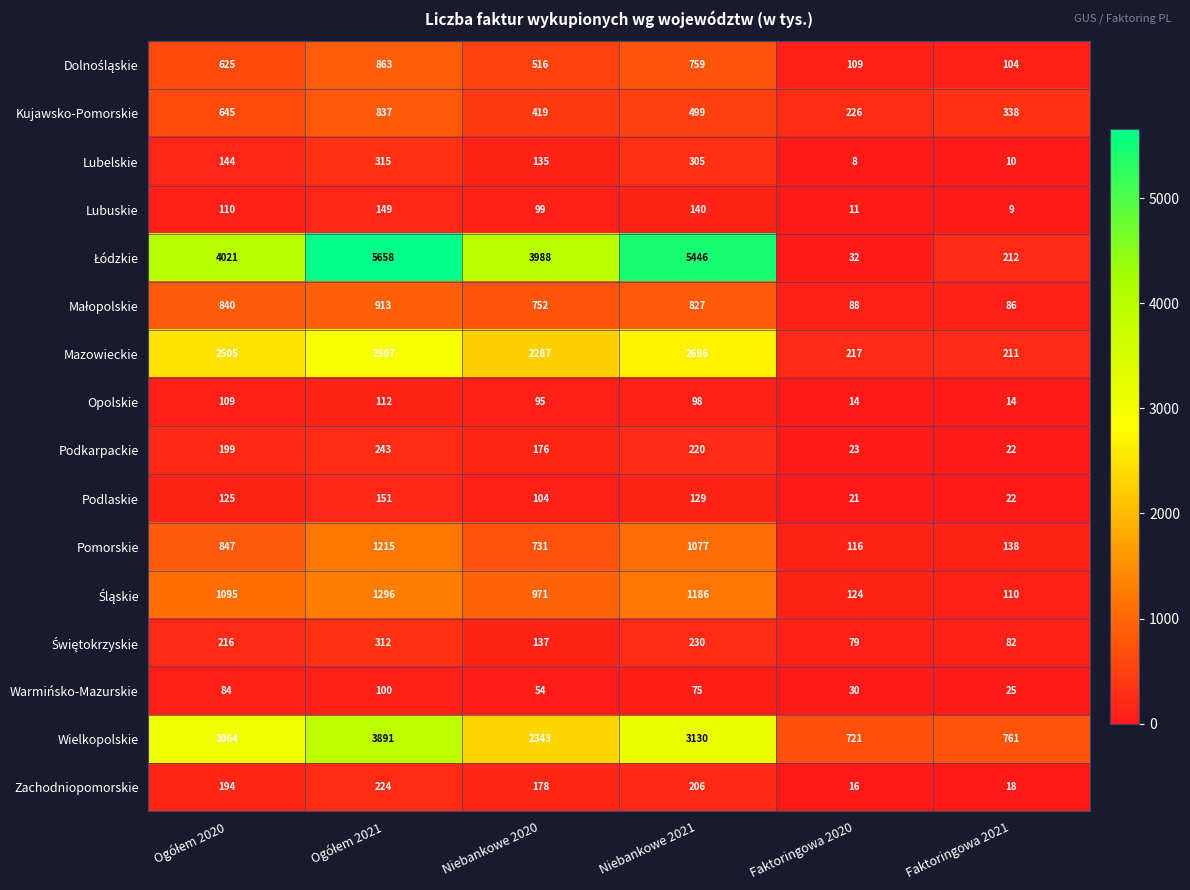

What is the greatest value displayed?

5658